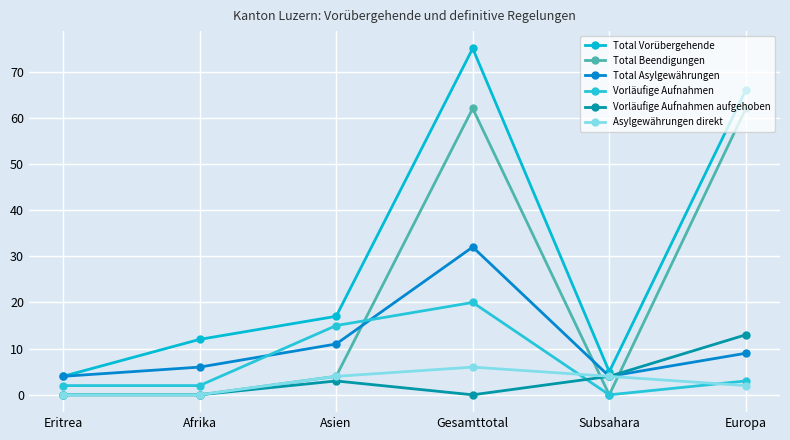

What is the greatest value displayed?

75